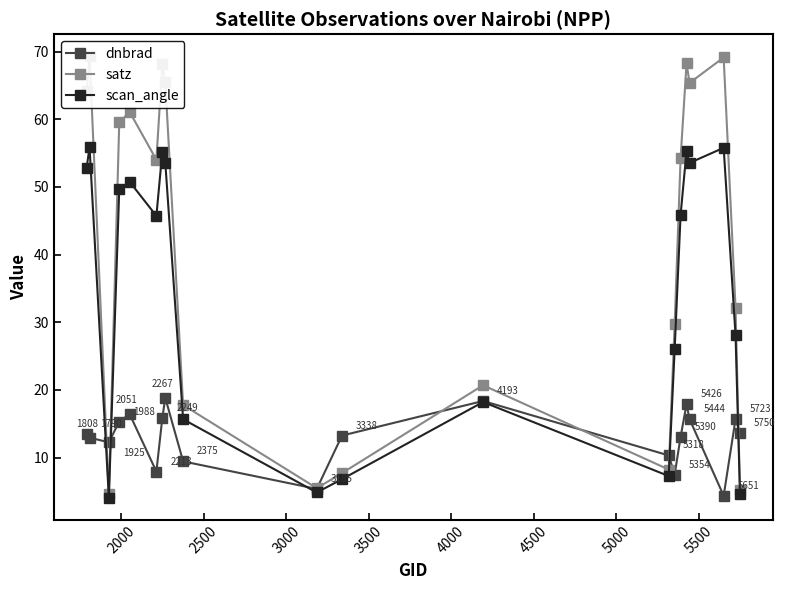

Reading left to right, transcribe all the data shown in this chart.

dnbrad: 13.5	13.0	12.3	15.3	16.4	7.9	15.9	18.8	9.4	5.4	13.3	18.4	10.3	7.5	13.1	17.9	15.7	4.4	15.7	13.6
satz: 64.1	69.3	4.6	59.5	61.1	54.0	68.2	65.5	17.8	5.5	7.7	20.7	8.2	29.7	54.2	68.3	65.4	69.1	32.2	5.2
scan_angle: 52.8	55.9	4.1	49.7	50.8	45.7	55.2	53.6	15.7	4.8	6.8	18.2	7.3	26.0	45.9	55.3	53.5	55.8	28.1	4.6